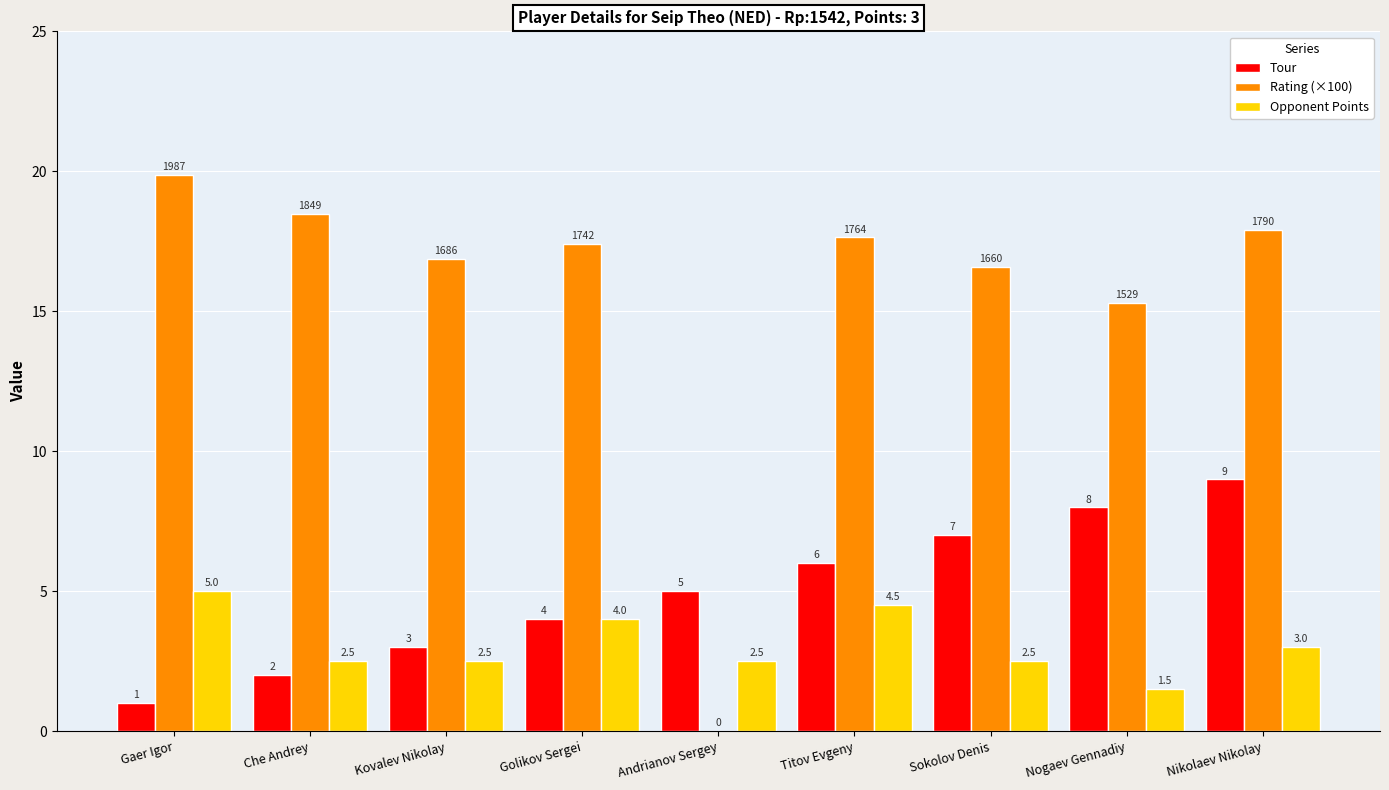

The value of Tour at Kovalev Nikolay is 1.5. True or false?

False